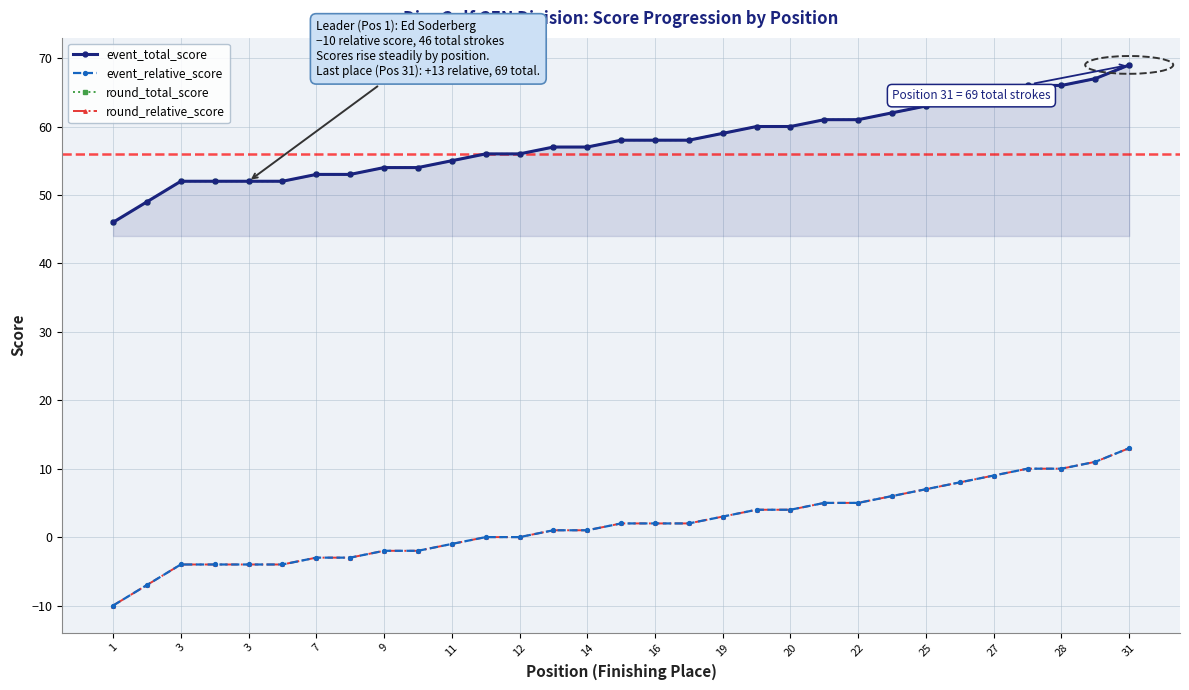

Which series has the widest spread of values?

event_total_score